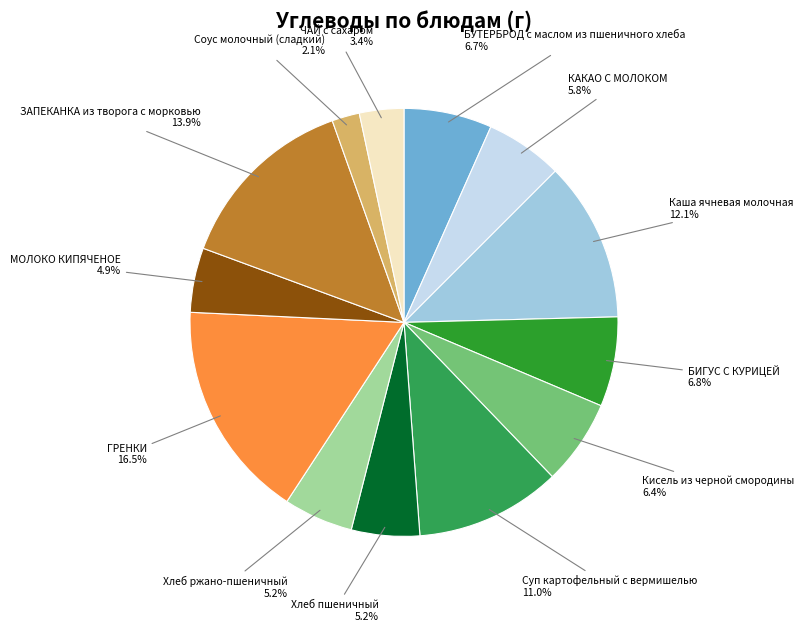

Is there any slice that represents more than half of the pie?

No